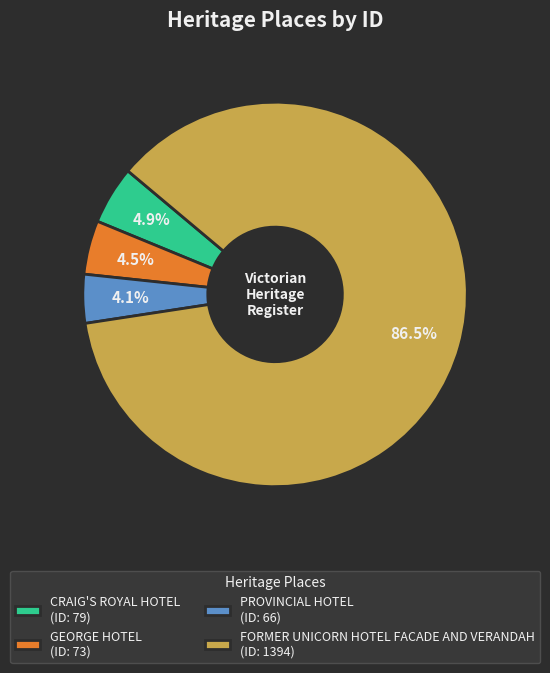

What is the ratio of the value at PROVINCIAL HOTEL (ID: 66) to the value at GEORGE HOTEL (ID: 73)?

0.9